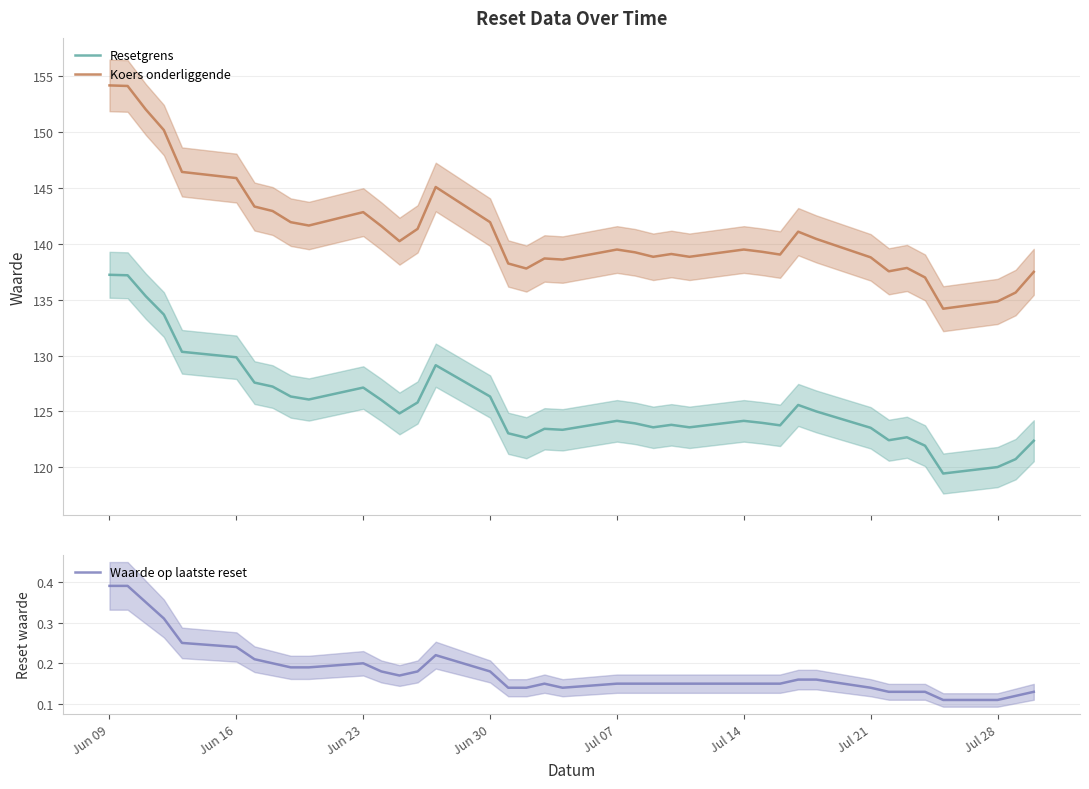

True or false: Resetgrens and Koers onderliggende cross at least once.

False